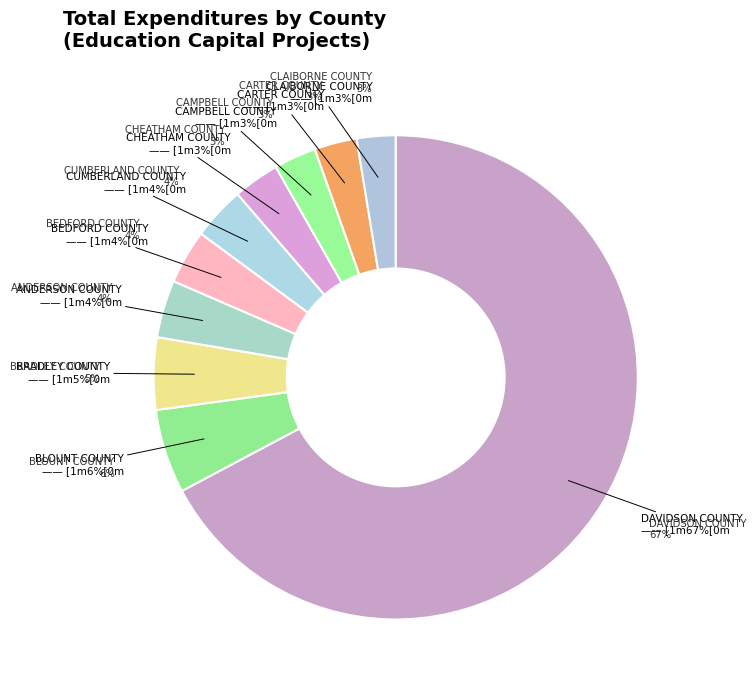

Is BRADLEY COUNTY the majority of the pie?

No